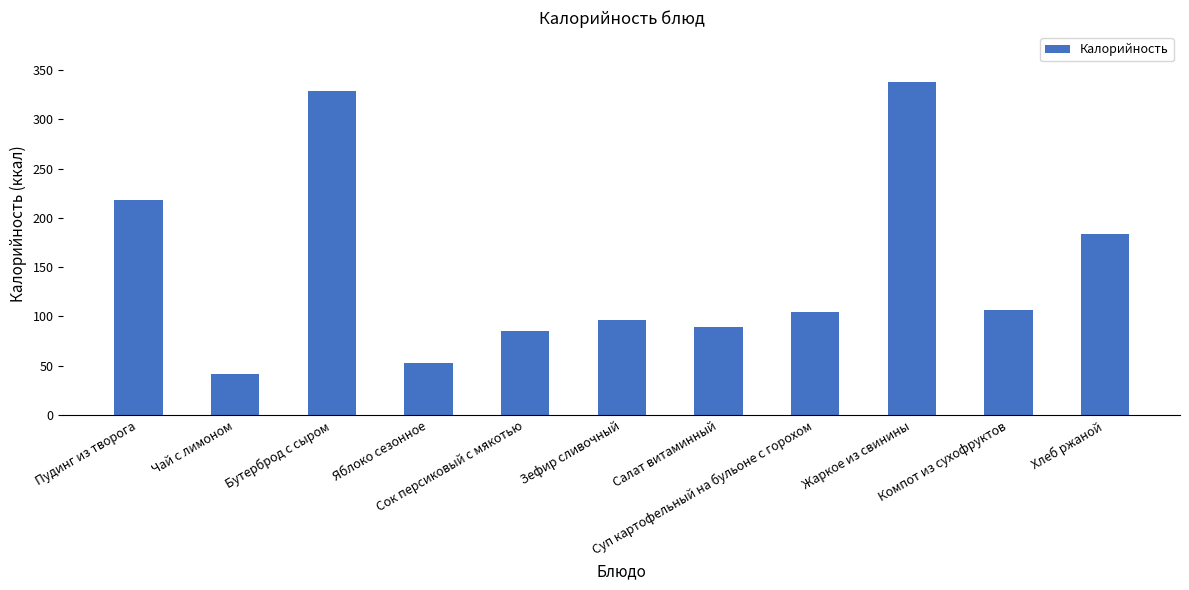

What is the sum of all values?

1644.4